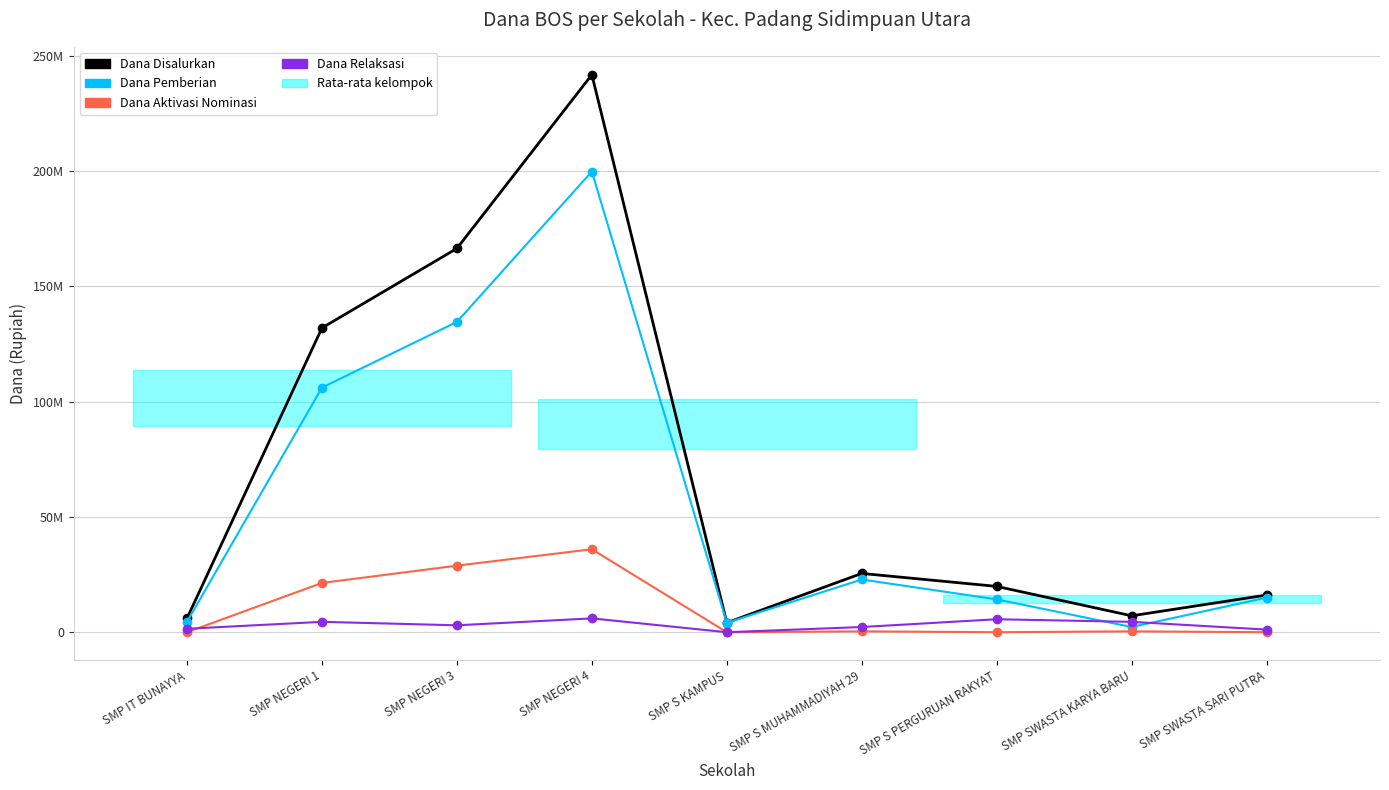

True or false: Dana Aktivasi Nominasi and Dana Pemberian intersect in this chart.

False